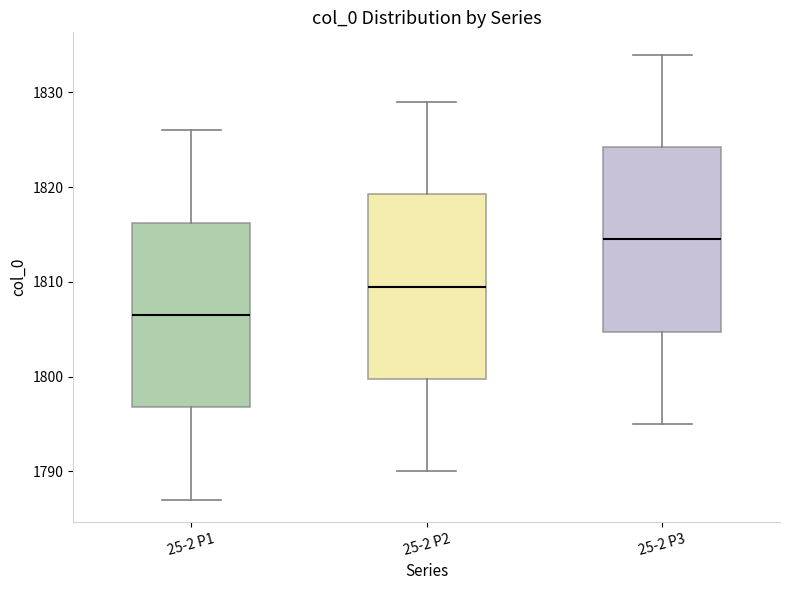

Where does the lower whisker of the box for 25-2 P3 end on the y-axis? The values are not printed on the chart, so give them approximately, as read against the axis.

1795